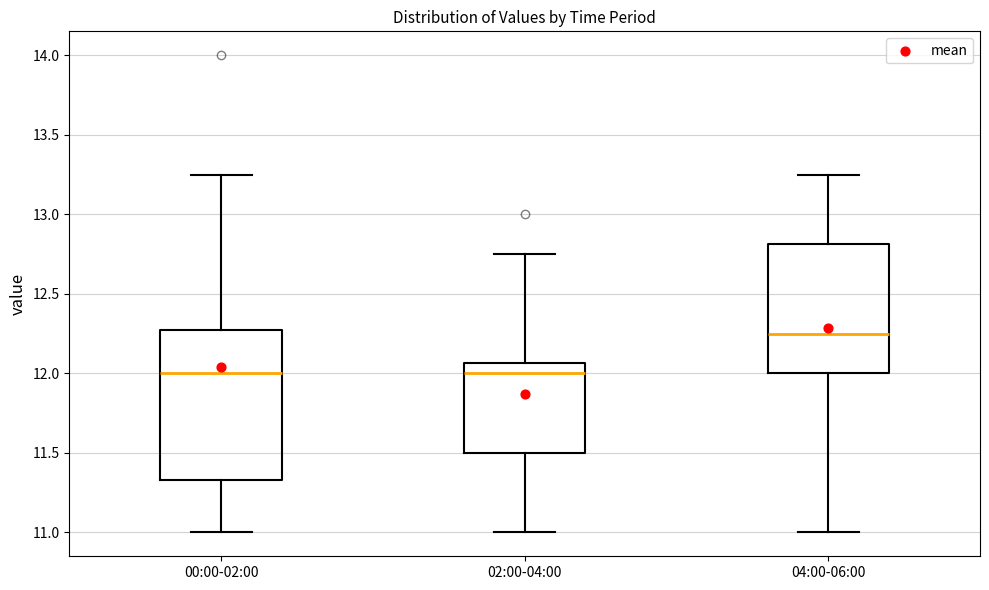

Where does the median line of the box for 00:00-02:00 sit on the y-axis? The values are not printed on the chart, so give them approximately, as read against the axis.

12.00